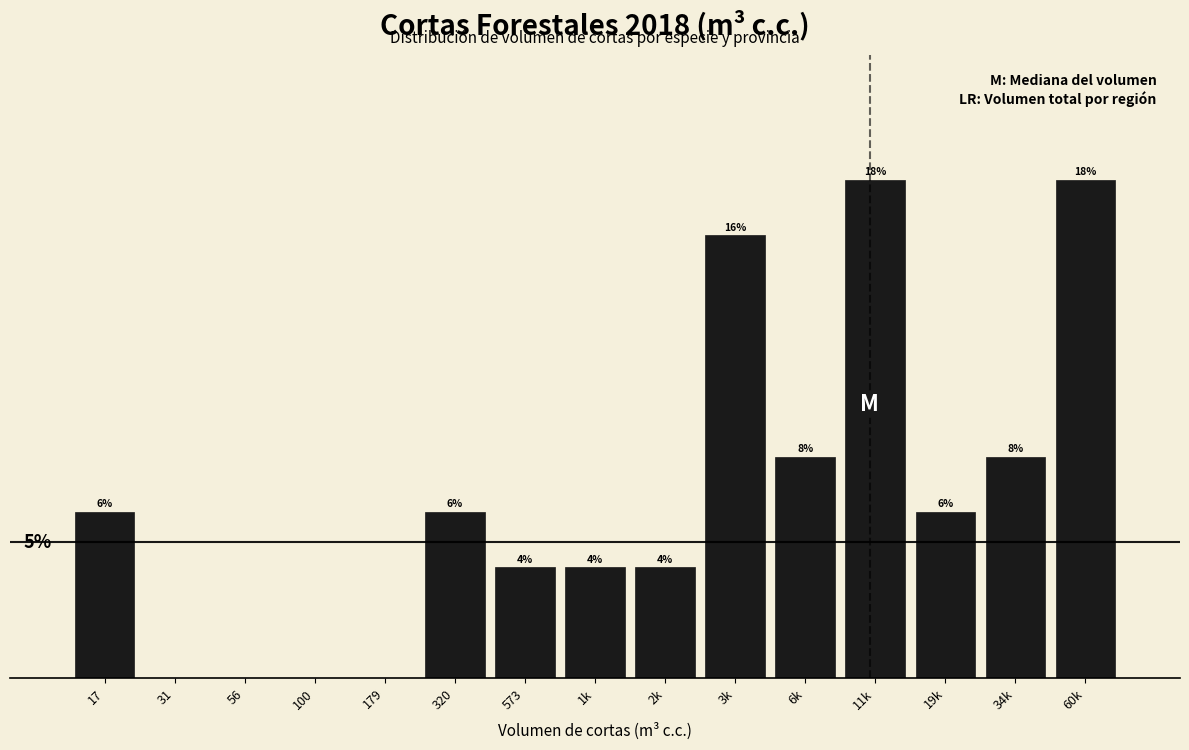

Are the bars horizontal?

No